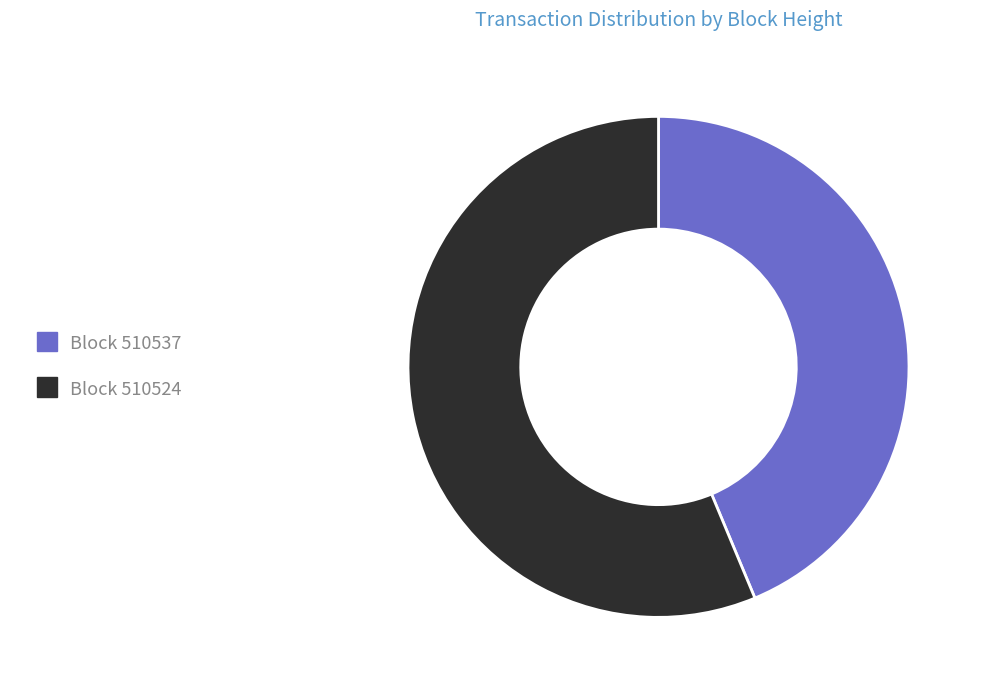

Is there any slice that represents more than half of the pie?

Yes